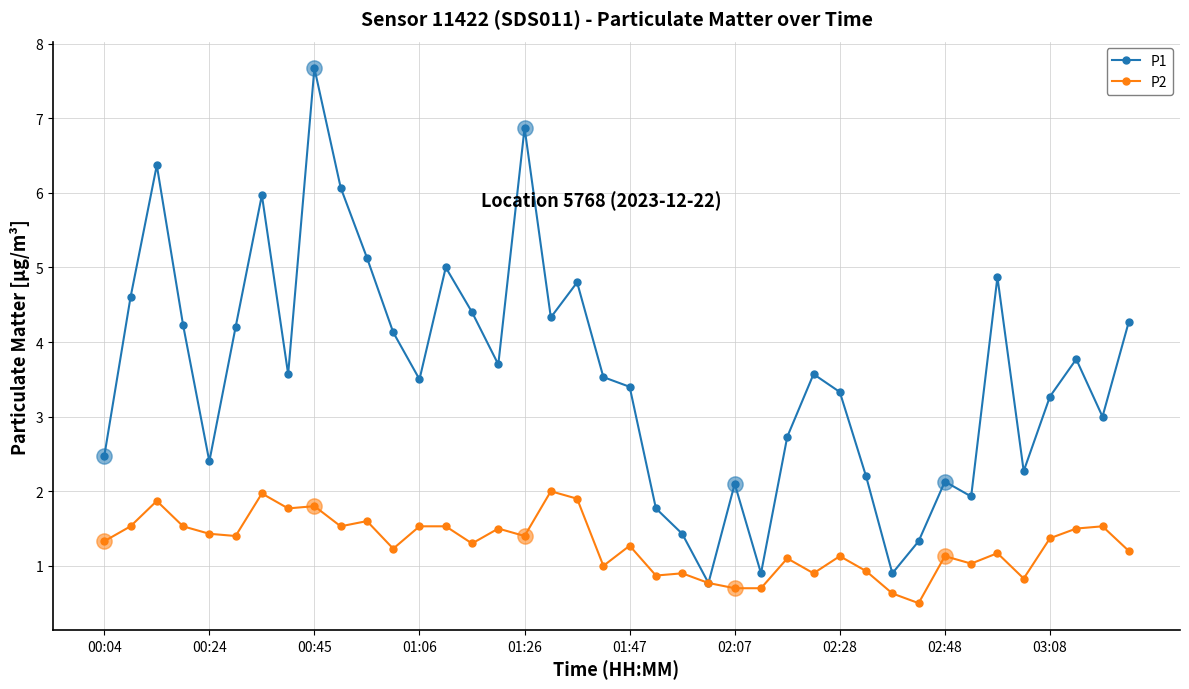

Which series has the largest total across all categories?

P1